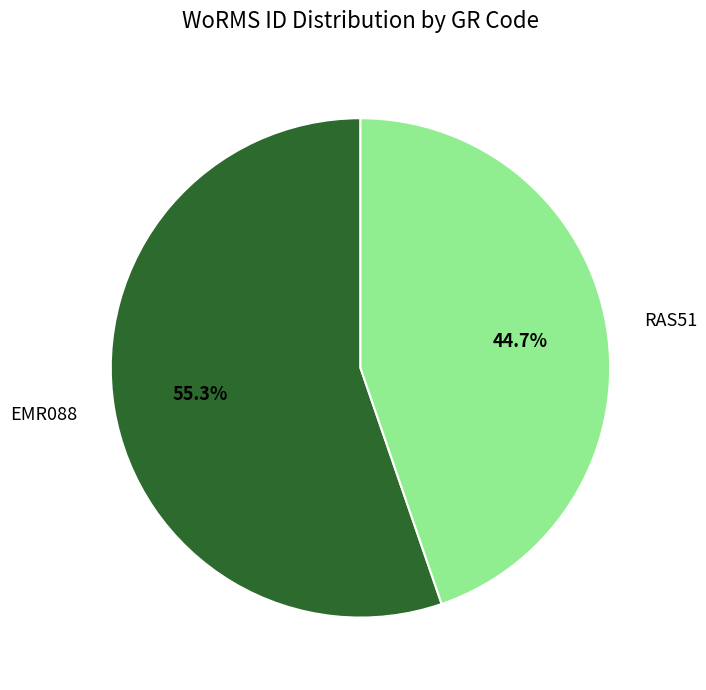

What is the smallest slice in the pie chart?

RAS51